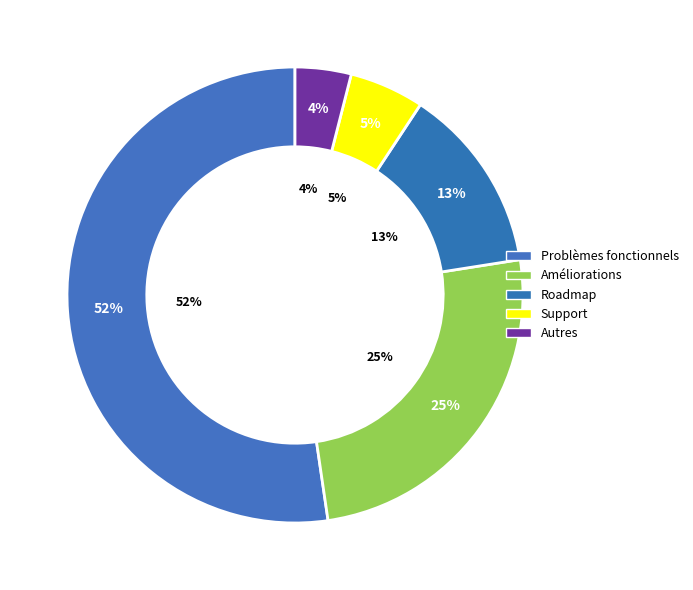

How many slices are in this pie chart?

5